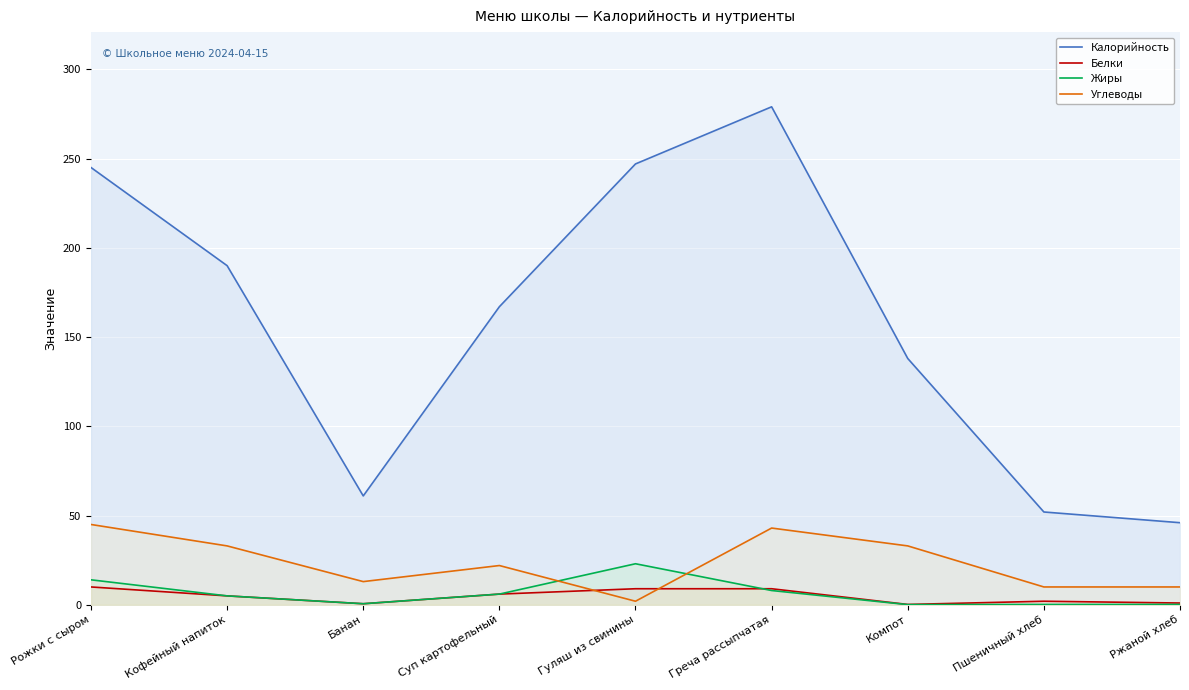

What is the label of the 1st point from the right?

Ржаной хлеб